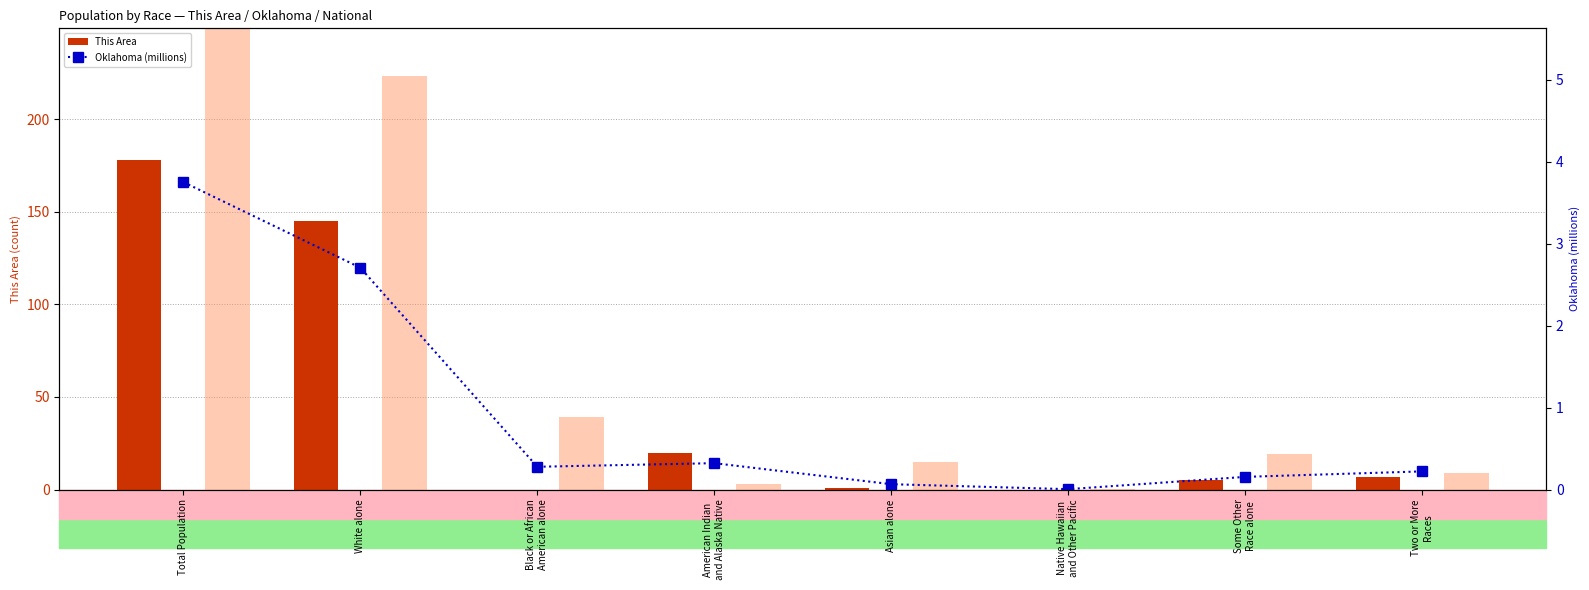

What is the sum of all This Area values?

356.0